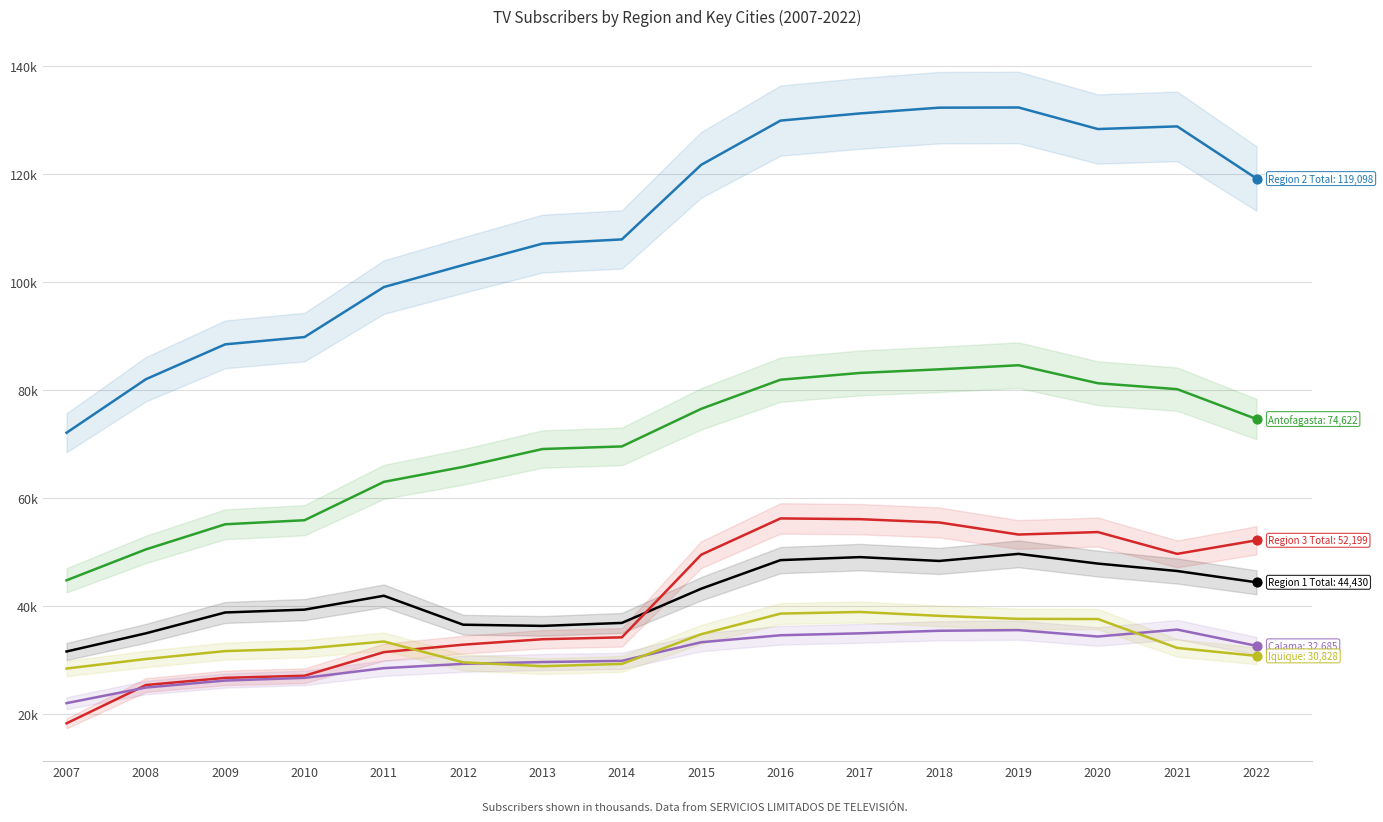

Which series has the widest spread of Y values?

Region 2 Total